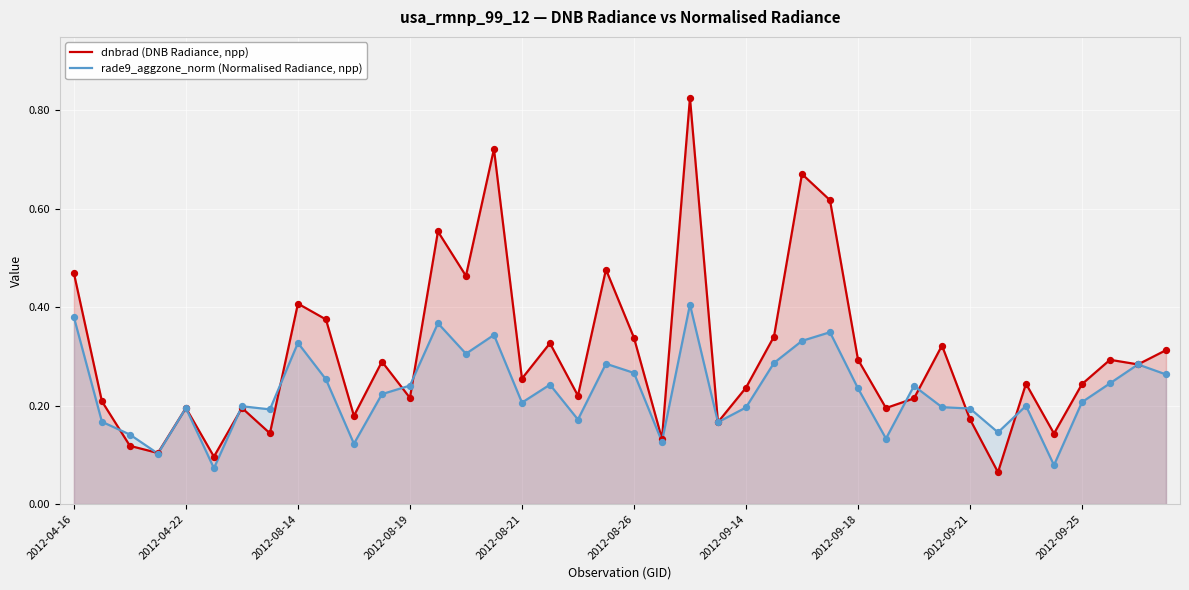

At how many categories does at least one series exceed 0?

40